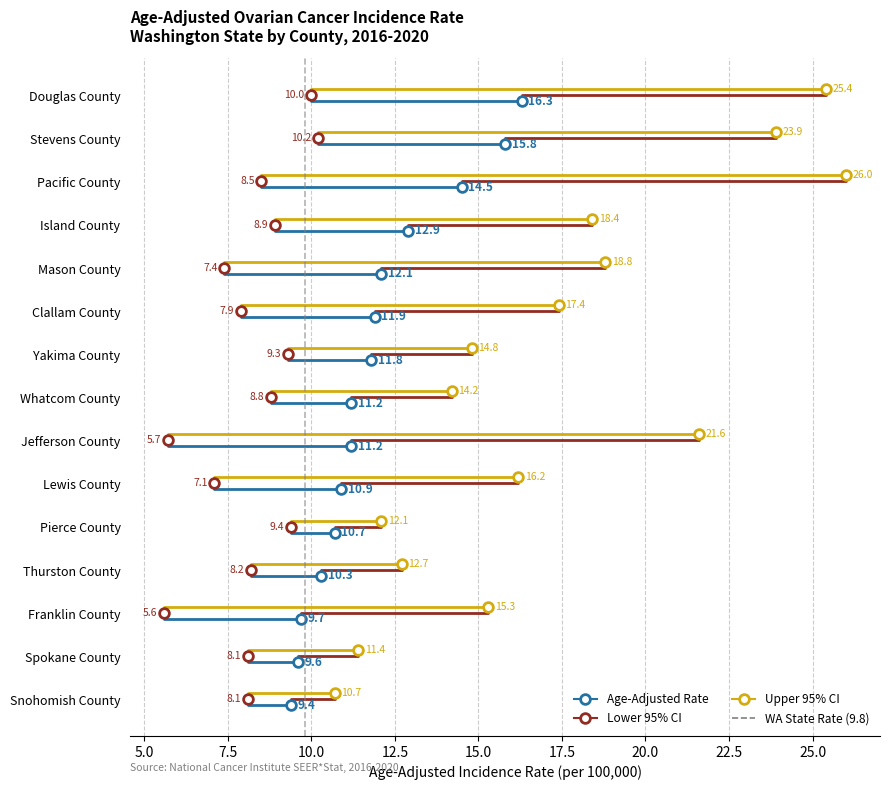

The chart shows a value of 0 at 2.5. True or false?

False